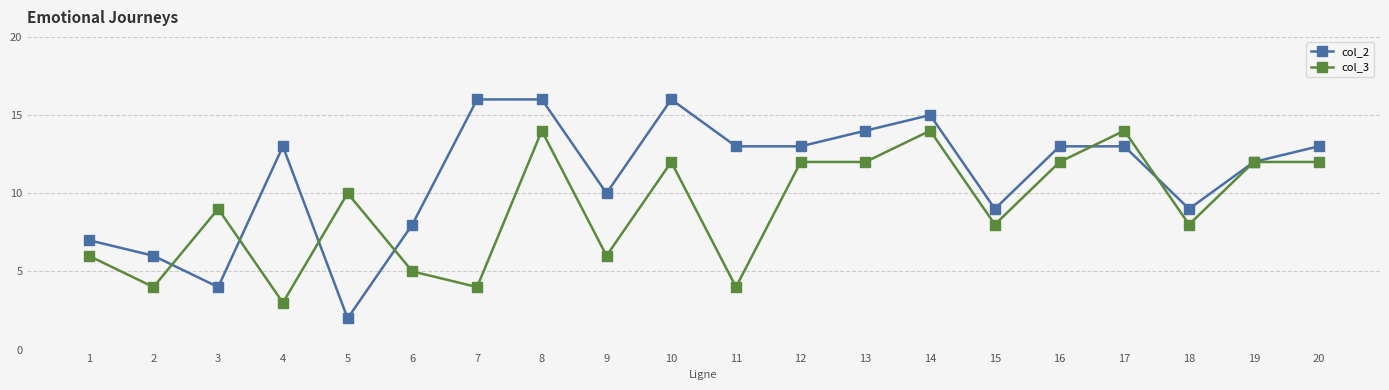

What is the minimum value for col_3?

3